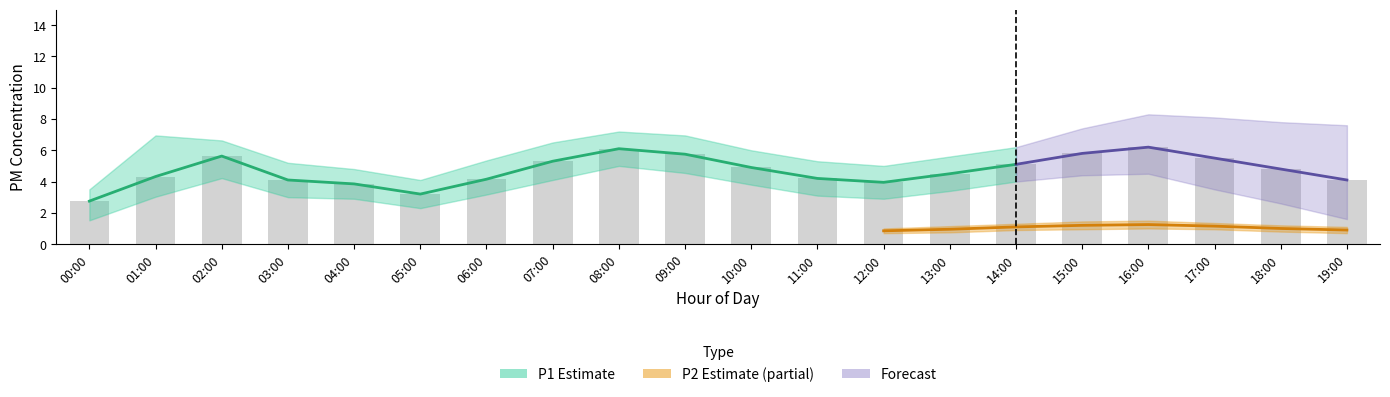

What is the label of the 12th bar from the left?

11:00